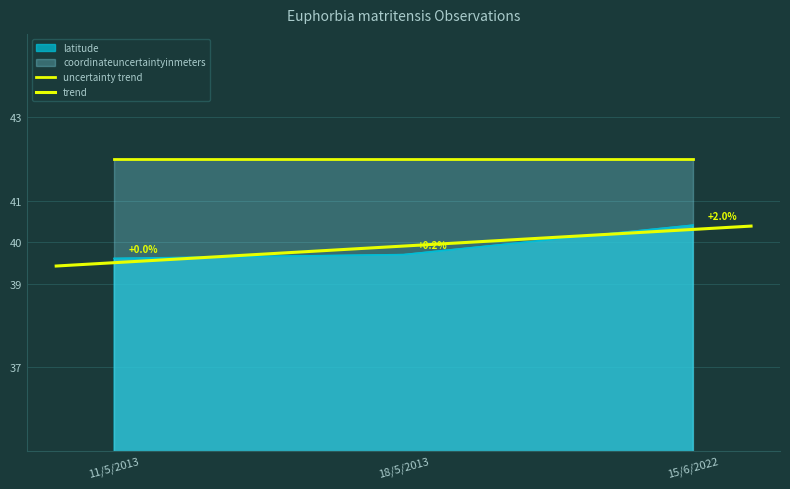

Approximately how many times larger is the value at 11/5/2013 compared to 15/6/2022?

1.0